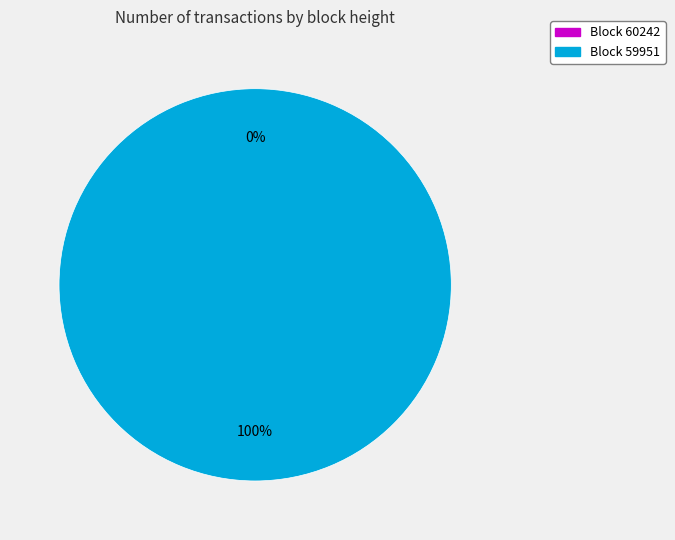

To the nearest percent, what is the combined percentage of 59951 and 60242?

100%